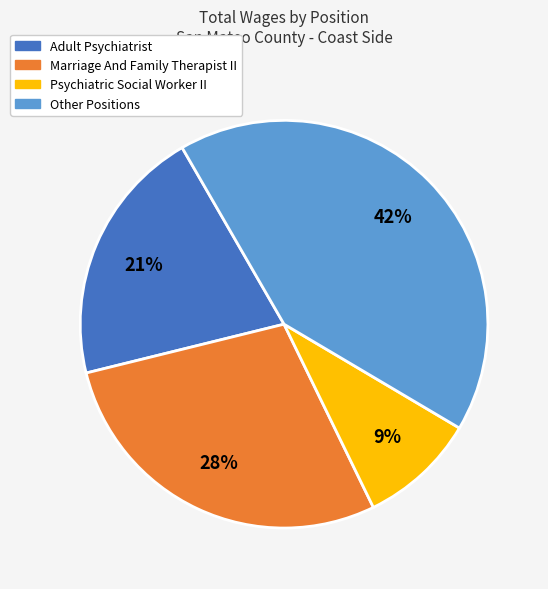

Between Marriage And Family Therapist II and Adult Psychiatrist, which is larger?

Marriage And Family Therapist II